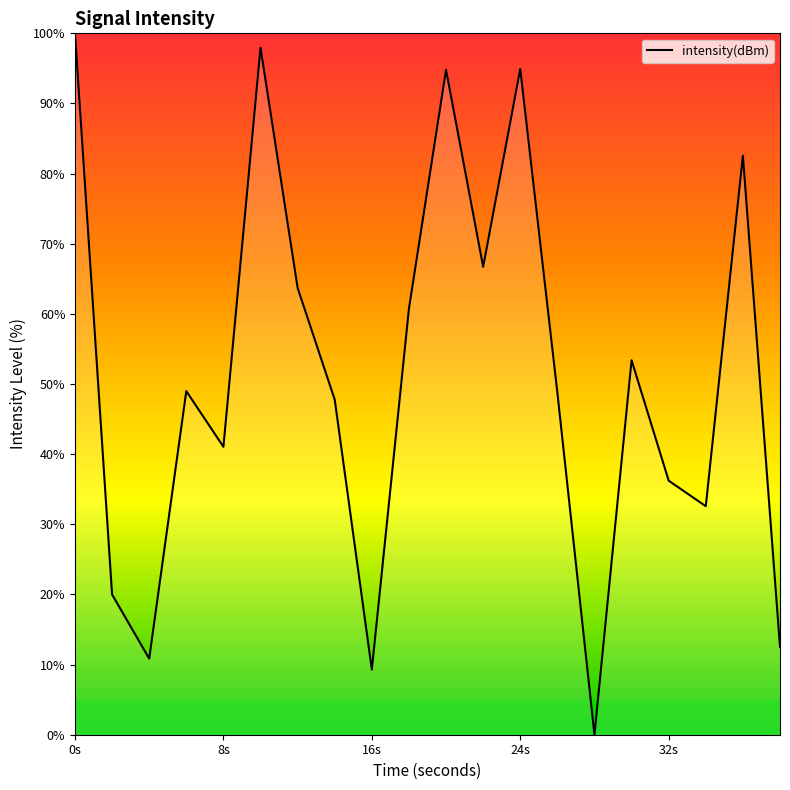

What is the maximum value shown in the chart?

100.0